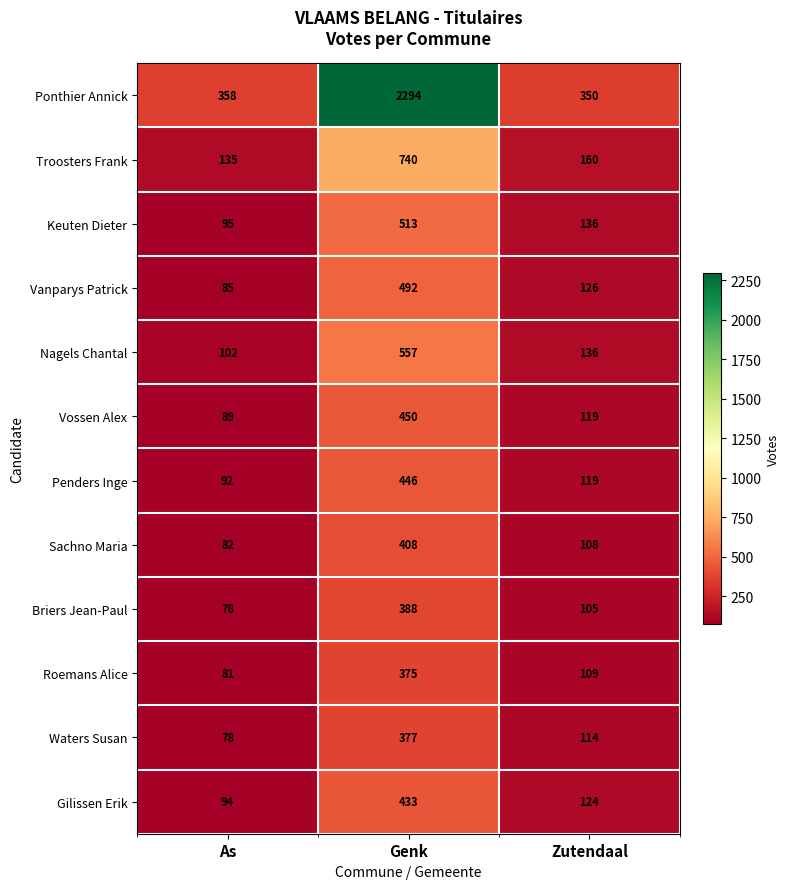

At which category does the chart reach its minimum across all series?

As